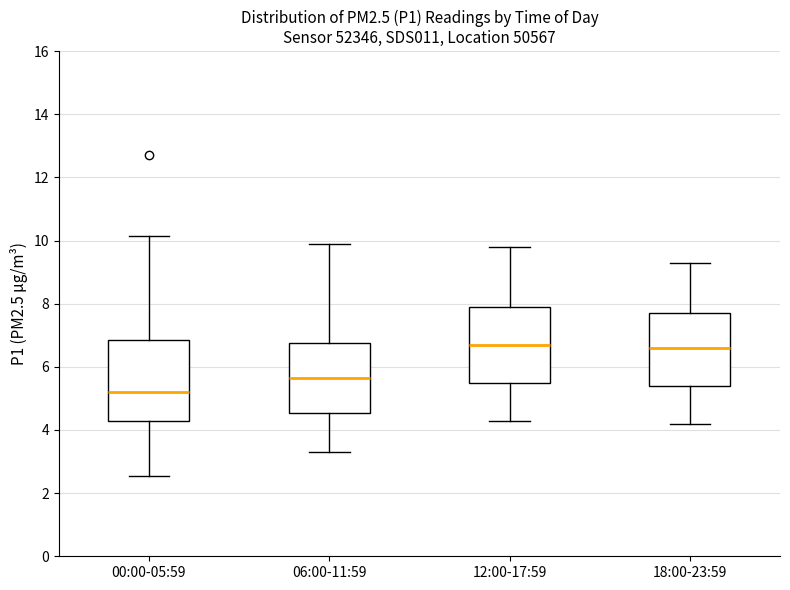

Where is the lower edge of the box for 06:00-11:59 on the y-axis? The values are not printed on the chart, so give them approximately, as read against the axis.

4.6